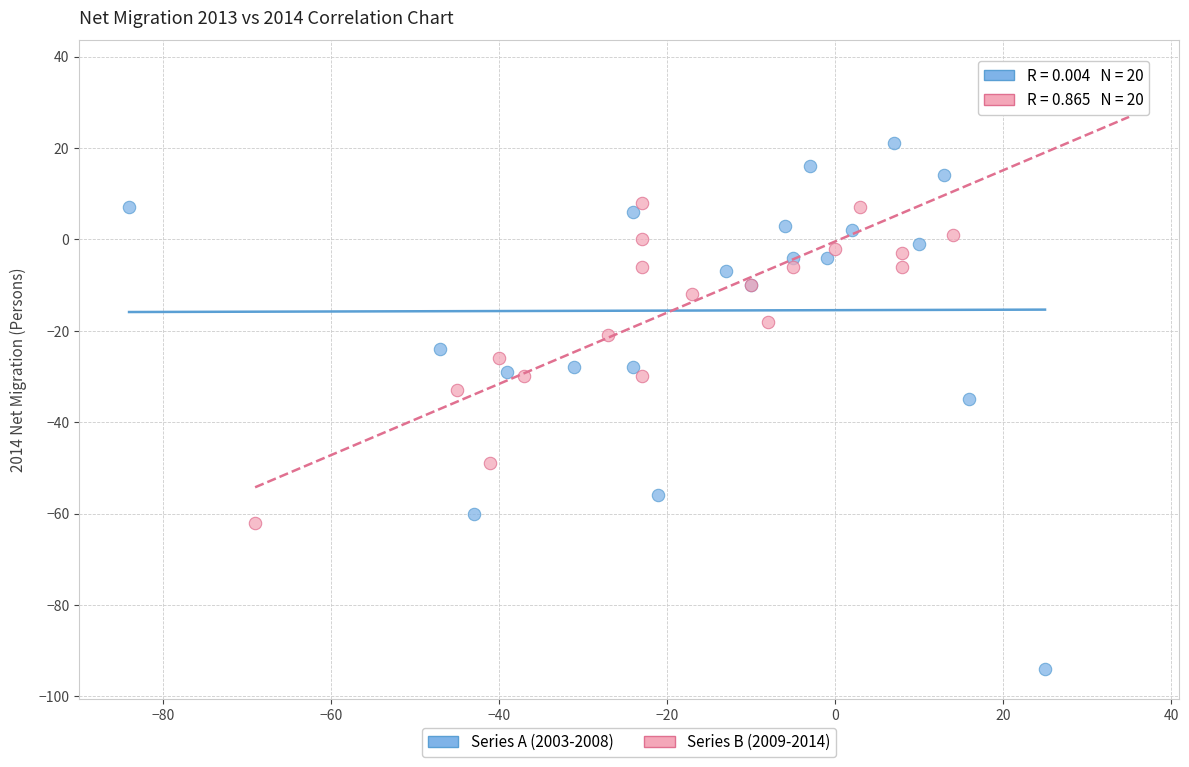

Which series reaches the maximum Y coordinate?

Series B (2009-2014)